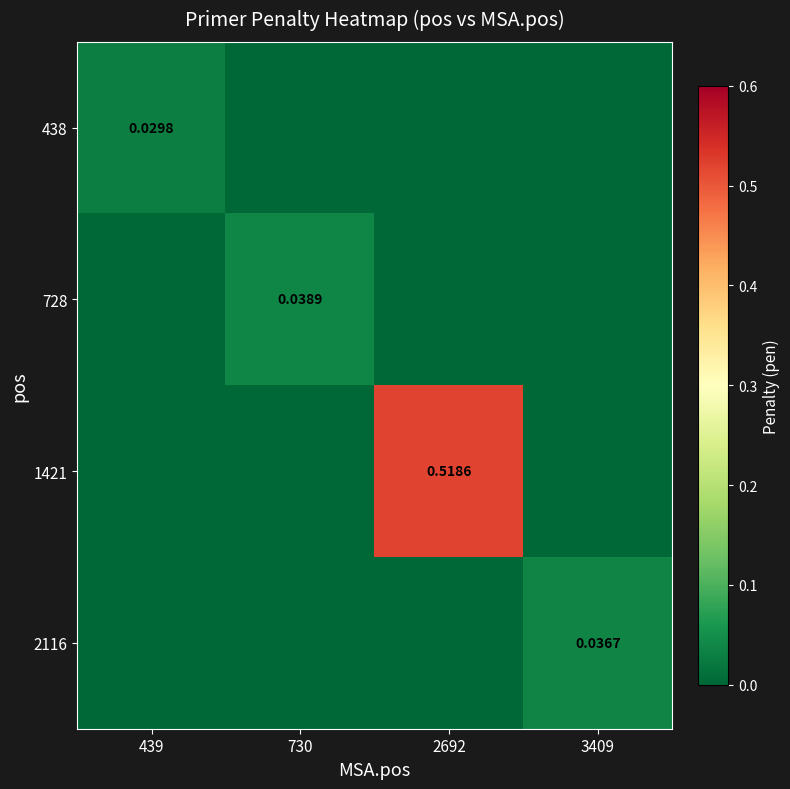

At which category does the chart reach its peak across all series?

2692